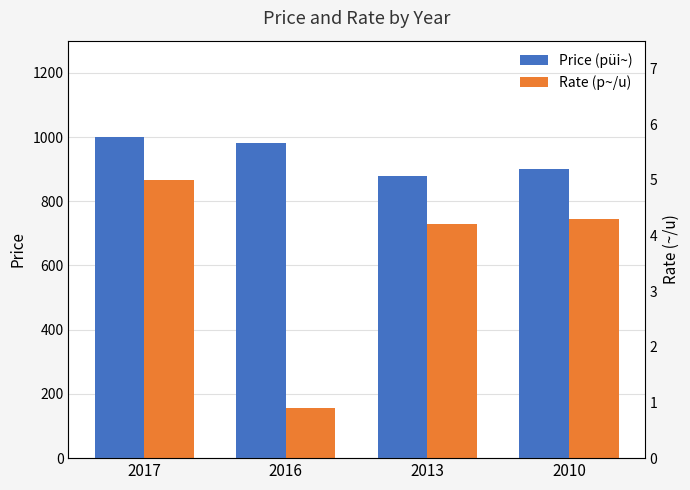

Reading left to right, extract all data points from this chart.

Price (püi~): 1000.0	980.0	880.0	900.0
Rate (p~/u): 5.0	0.9	4.2	4.3